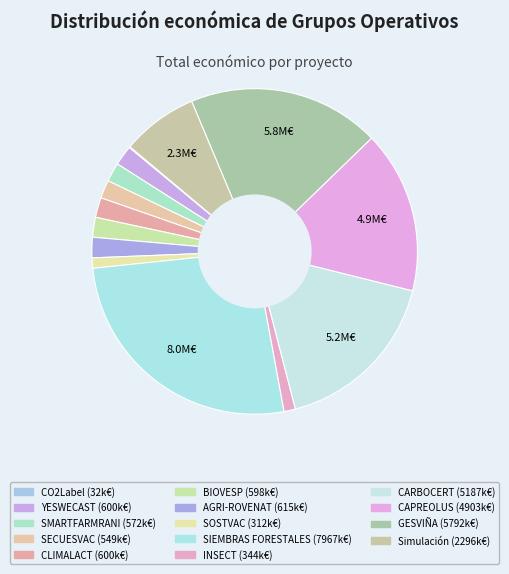

Does any single category account for the majority?

No